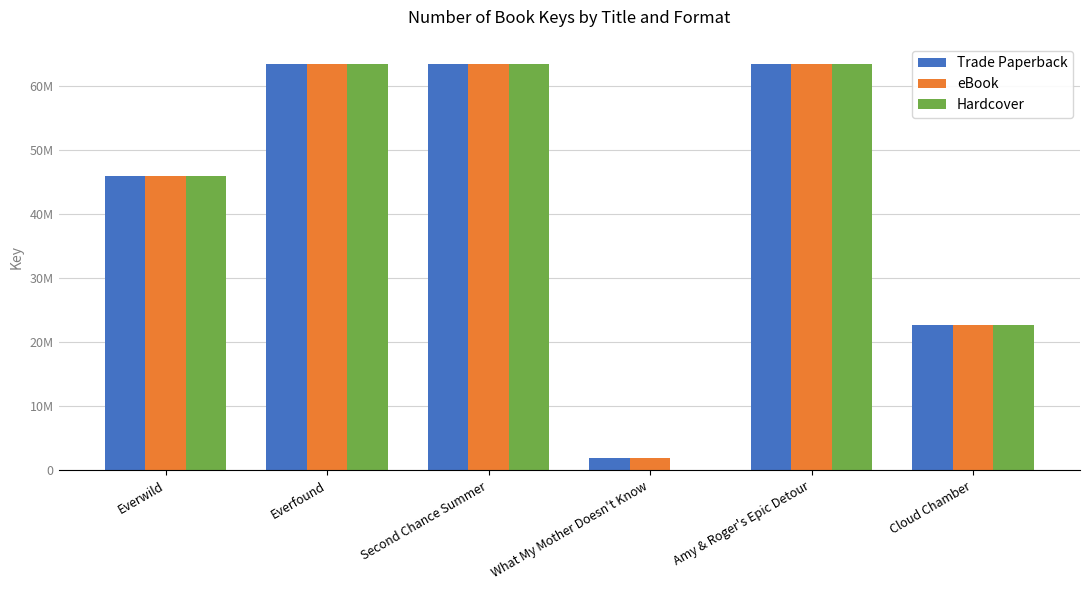

Which series has the largest range (max minus min)?

Hardcover